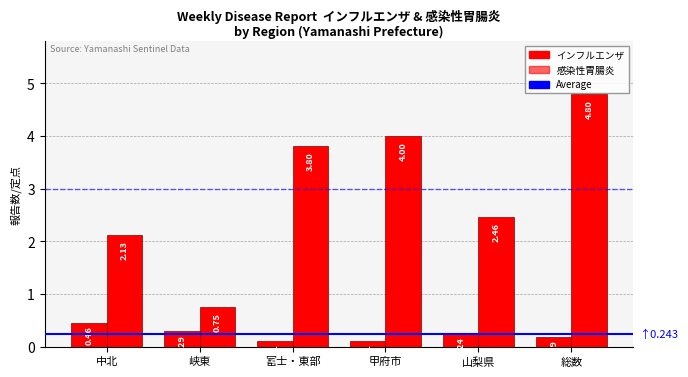

How many bars are there in each group?

2